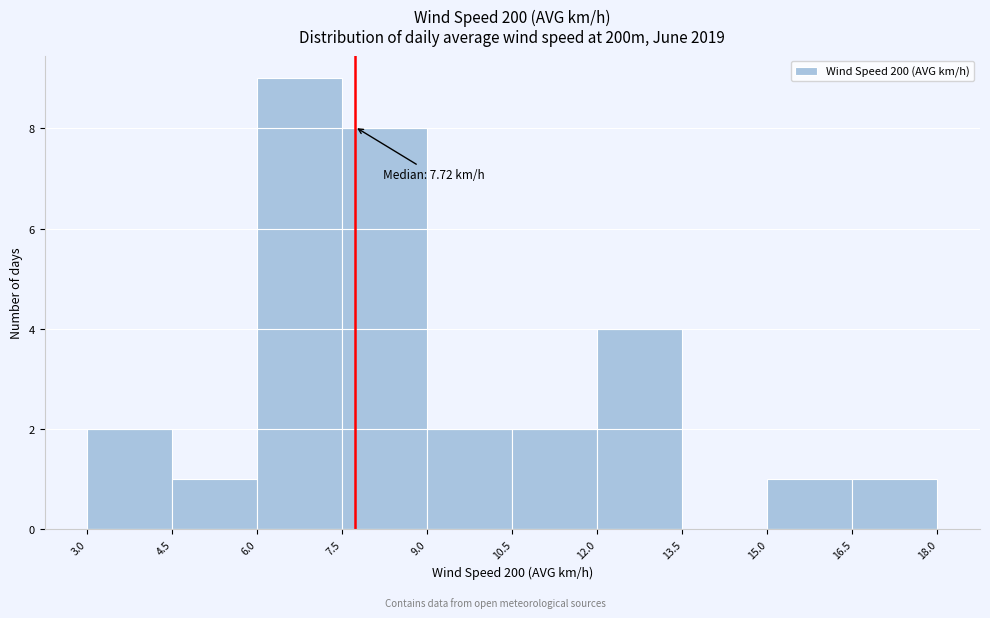

Which range on the x-axis has the tallest bar?

6.0 to 7.5